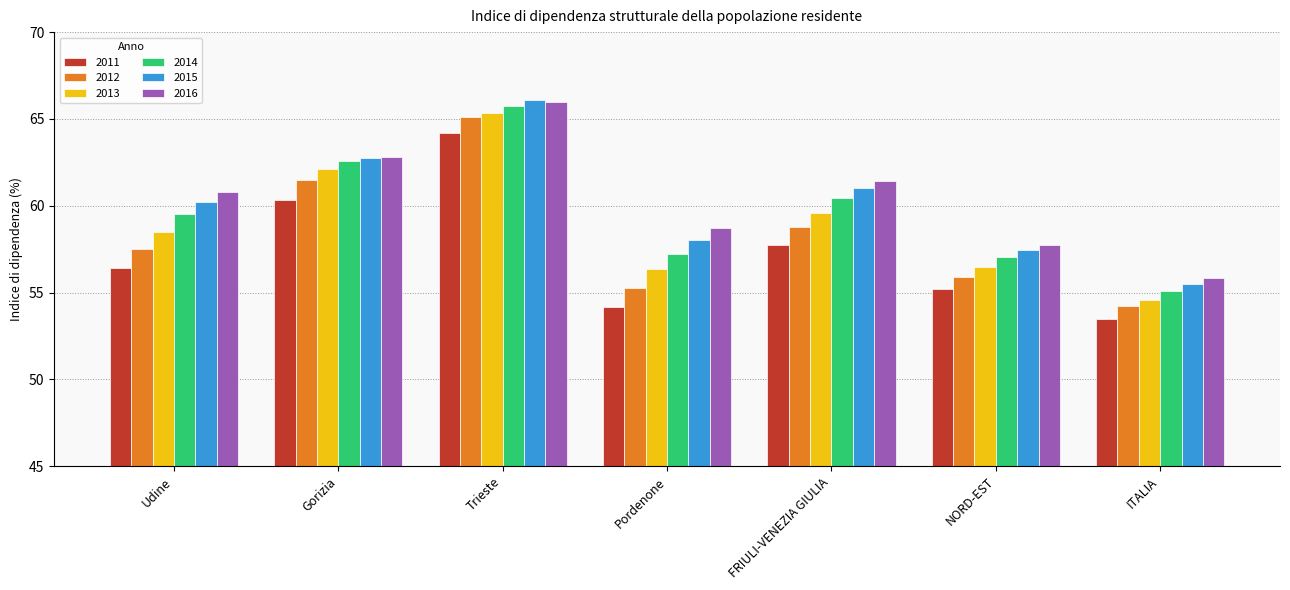

What is the difference between the second highest and second lowest values in the 2016 series?

5.1